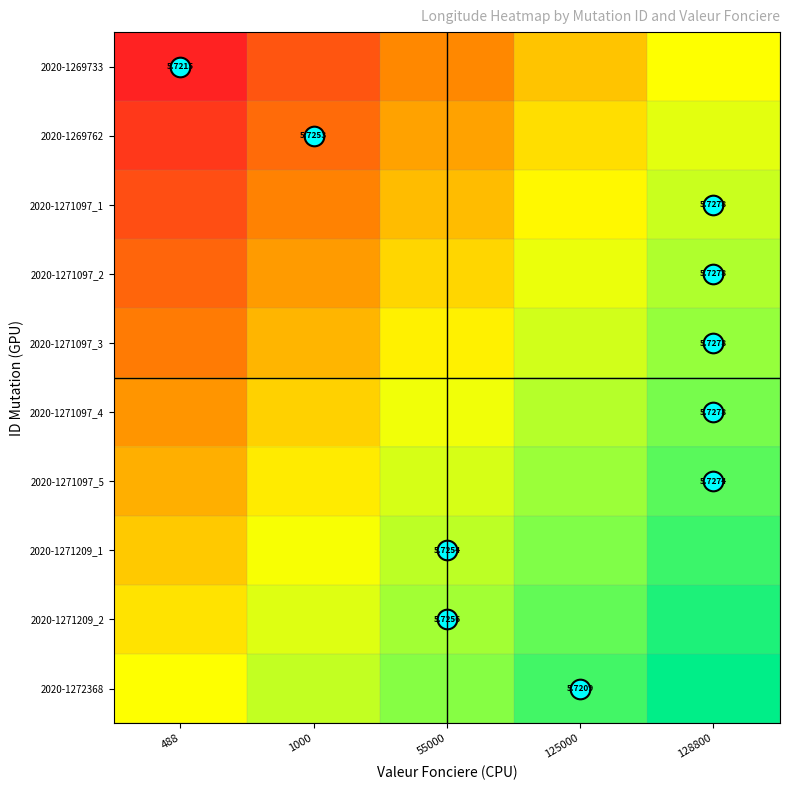

What is the difference between the 2020-1271209_1 values at 128800 and 1000?

0.4